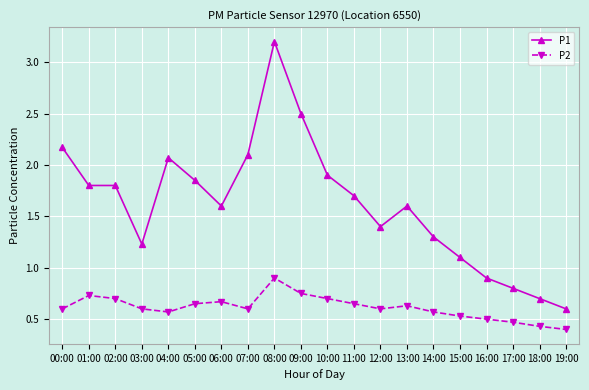

What is the difference between the maximum and minimum values in the P2 series?

0.5